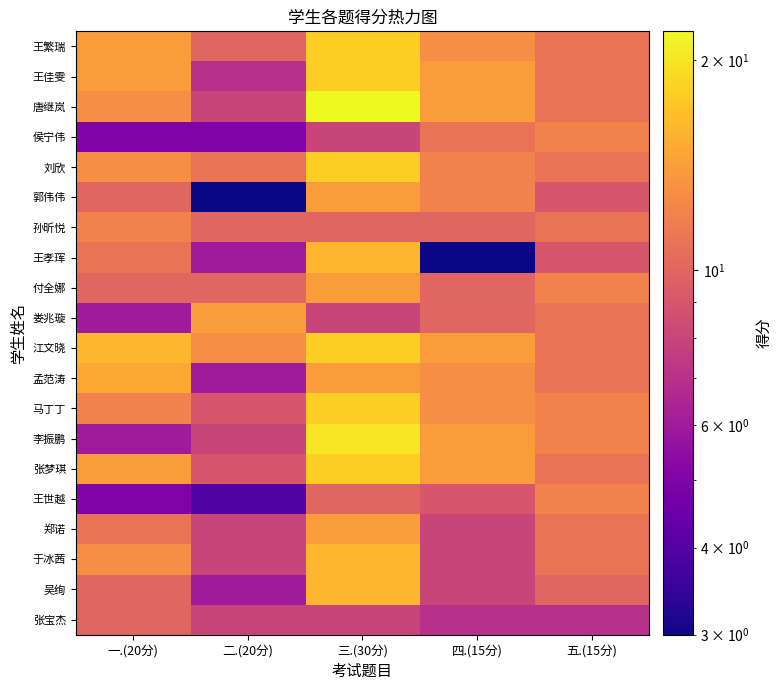

What is the difference between the highest and lowest values at 四.(15分)?

11